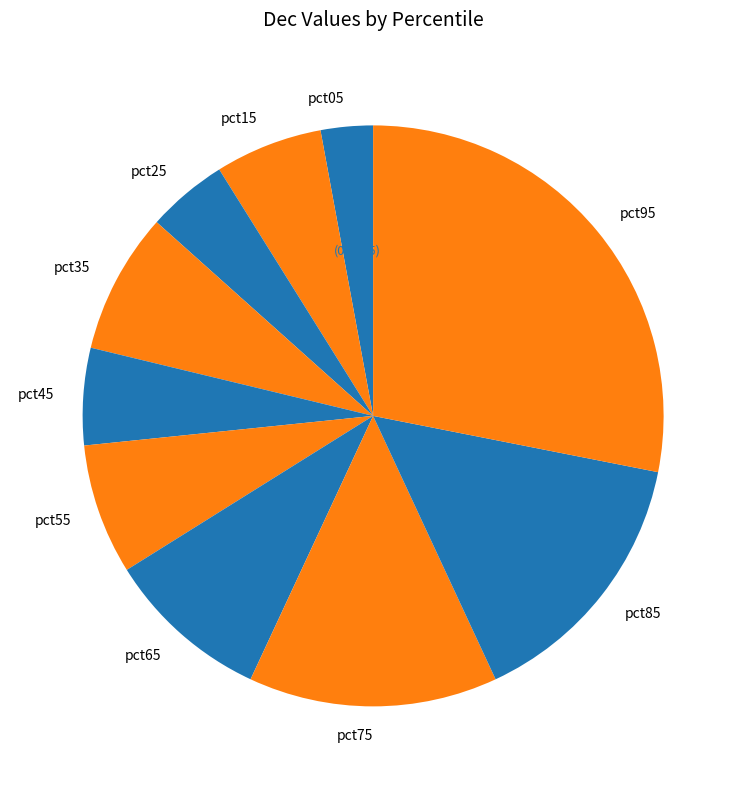

To the nearest percent, what is the average slice percentage?

10%